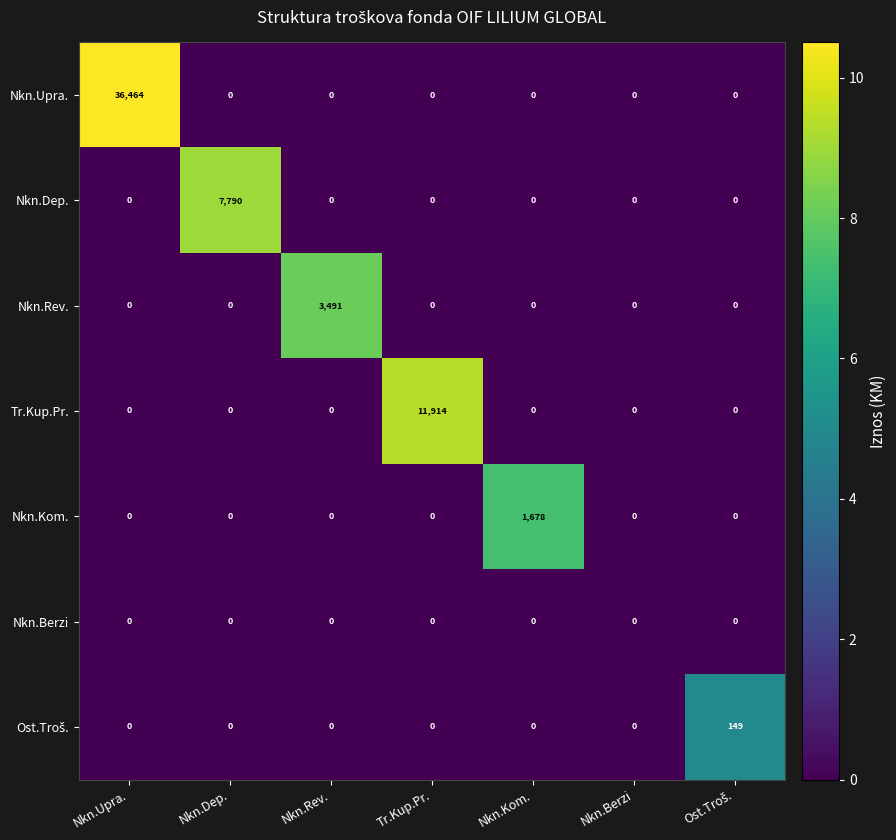

What is the difference between the maximum and second lowest values in the Nkn.Kom. series?

1678